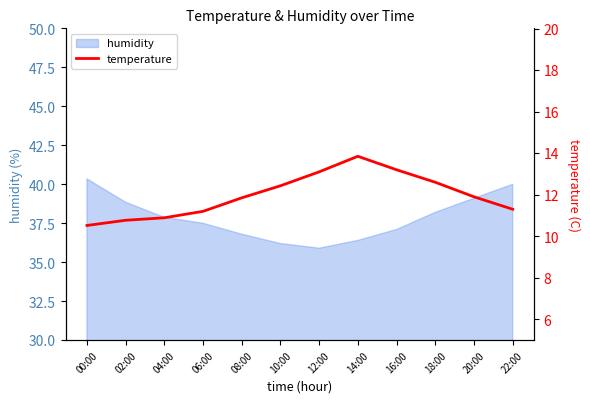

The humidity series shows 36.4 at 14:00. True or false?

True